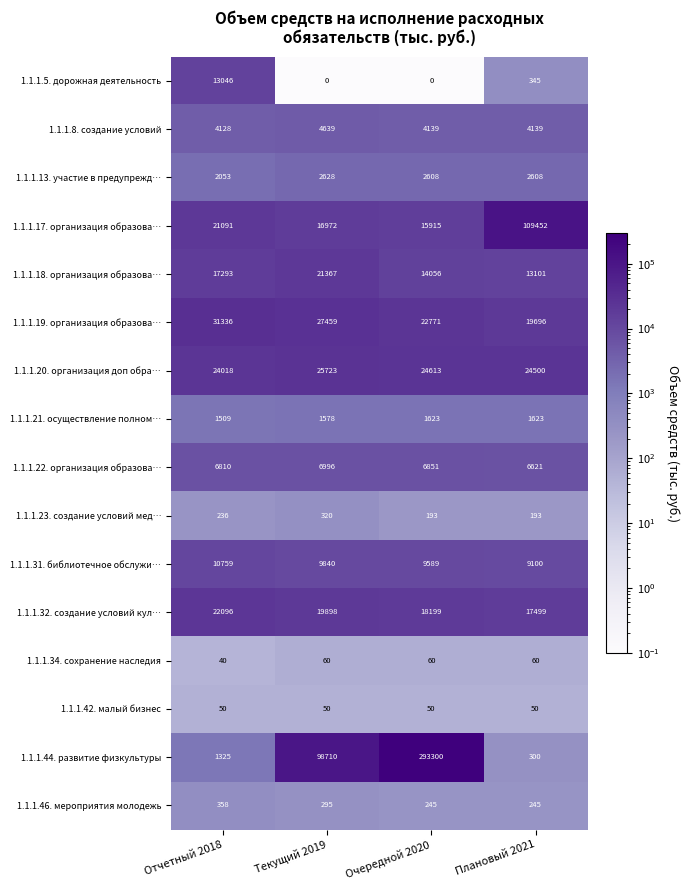

The 1.1.1.5. дорожная деятельность series shows 5259 at Текущий 2019. True or false?

False